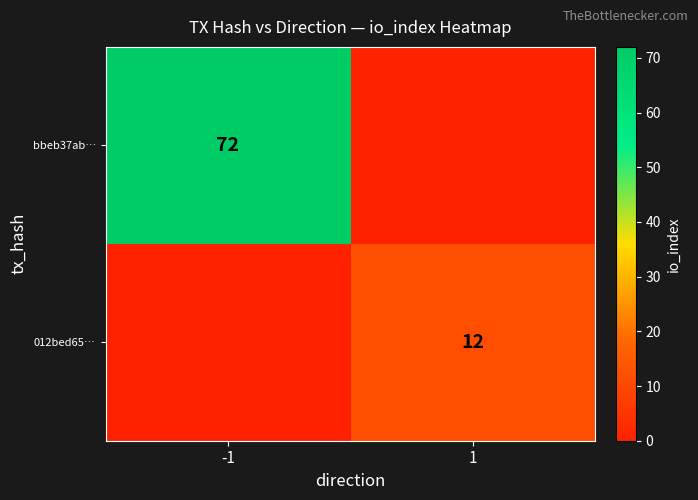

The value of 012bed65… at 1 is 12. True or false?

True